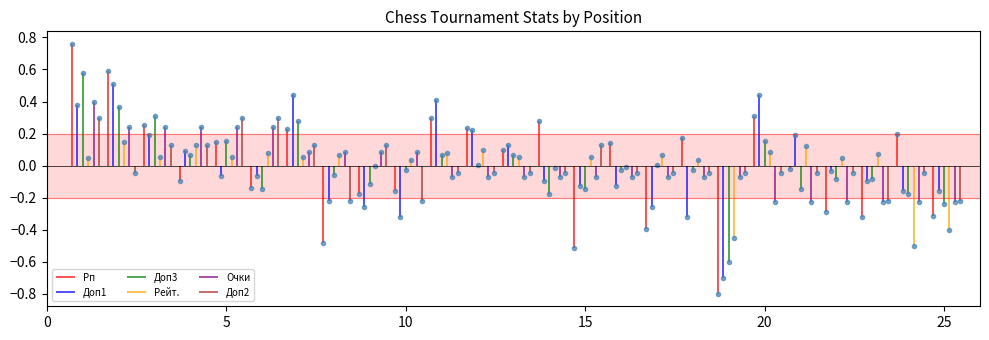

Reading left to right, what are all the values shown in this chart?

Рп: 0.8	0.6	0.3	-0.1	0.1	-0.1	0.2	-0.5	-0.2	-0.2	0.3	0.2	0.1	0.3	-0.5	0.1	-0.4	0.2	-0.8	0.3	-0.0	-0.3	-0.3	0.2	-0.3
Доп1: 0.4	0.5	0.2	0.1	-0.1	-0.1	0.4	-0.2	-0.3	-0.3	0.4	0.2	0.1	-0.1	-0.1	-0.1	-0.3	-0.3	-0.7	0.4	0.2	-0.0	-0.1	-0.2	-0.2
Доп3: 0.6	0.4	0.3	0.1	0.2	-0.1	0.3	-0.1	-0.1	-0.0	0.1	0.0	0.1	-0.2	-0.1	-0.0	0.0	-0.0	-0.6	0.2	-0.1	-0.1	-0.1	-0.2	-0.2
Рейт.: 0.0	0.1	0.1	0.1	0.1	0.1	0.1	0.1	-0.0	0.0	0.1	0.1	0.1	-0.0	0.1	-0.0	0.1	0.0	-0.5	0.1	0.1	0.0	0.1	-0.5	-0.4
Очки: 0.4	0.2	0.2	0.2	0.2	0.2	0.1	0.1	0.1	0.1	-0.1	-0.1	-0.1	-0.1	-0.1	-0.1	-0.1	-0.1	-0.1	-0.2	-0.2	-0.2	-0.2	-0.2	-0.2
Доп2: 0.3	-0.0	0.1	0.1	0.3	0.3	0.1	-0.2	0.1	-0.2	-0.0	-0.0	-0.0	-0.0	0.1	-0.0	-0.0	-0.0	-0.0	-0.0	-0.0	-0.0	-0.2	-0.0	-0.2